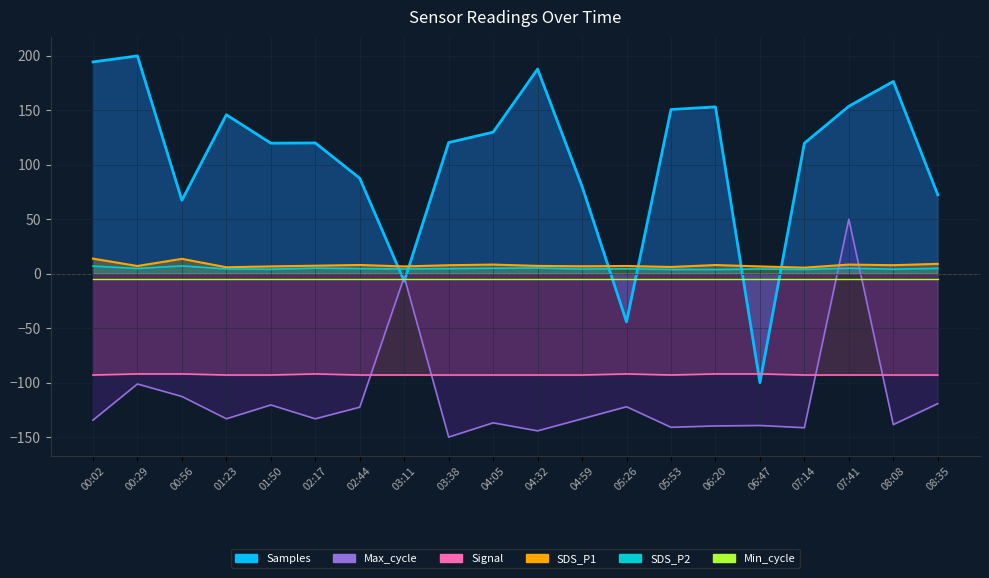

What is the difference between the SDS_P2 values at 03:38 and 01:50?

0.5